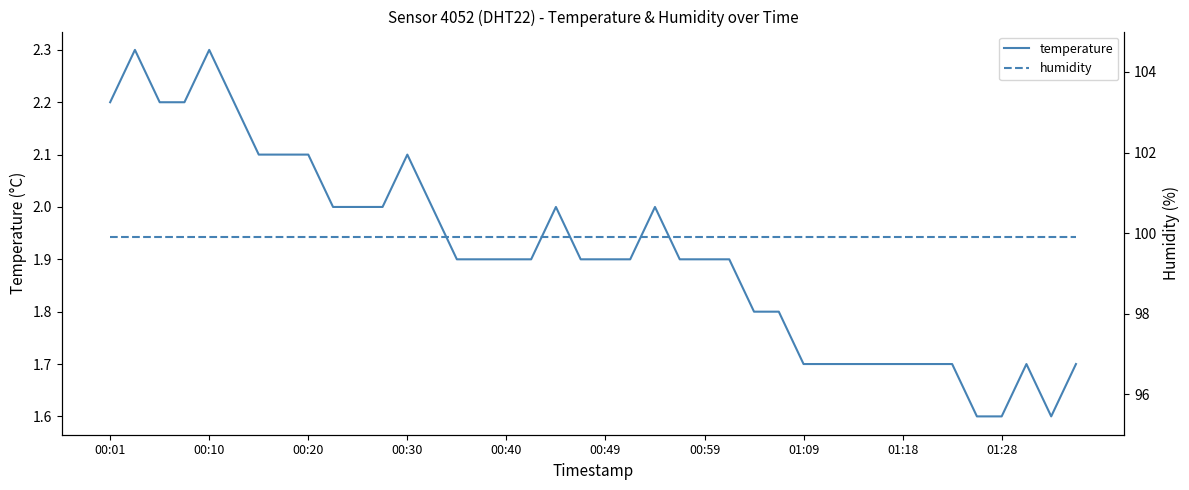

List the series in order of their overall mean, highest first.

humidity, temperature